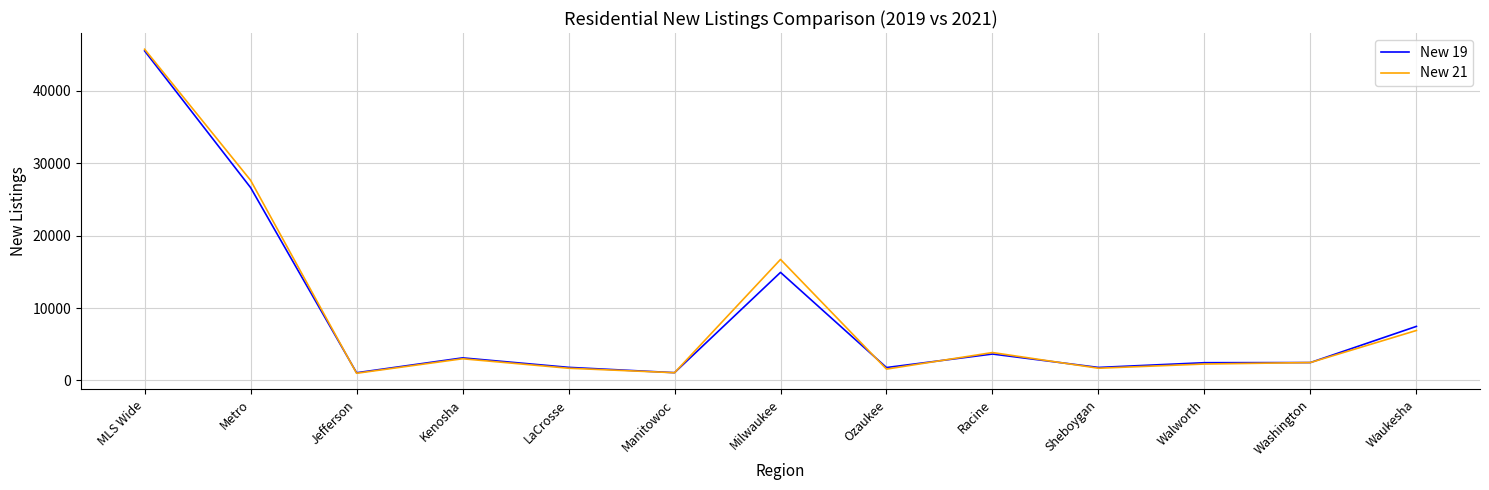

What is the spread (max minus min) of values at Sheboygan?

109